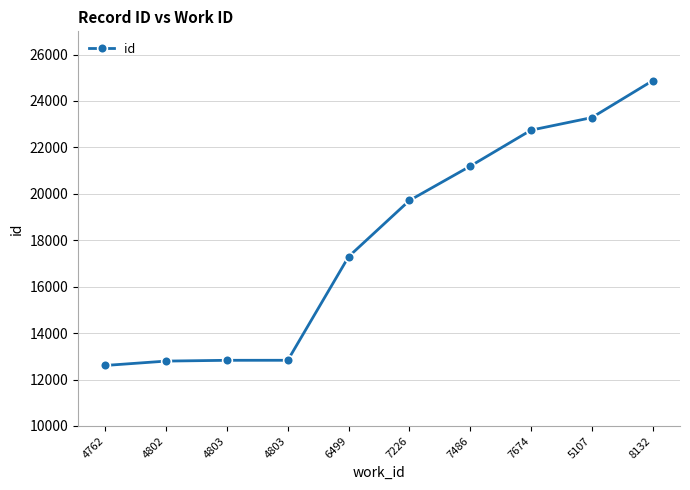

What is the change in value from 4803 to 6499?

+4464